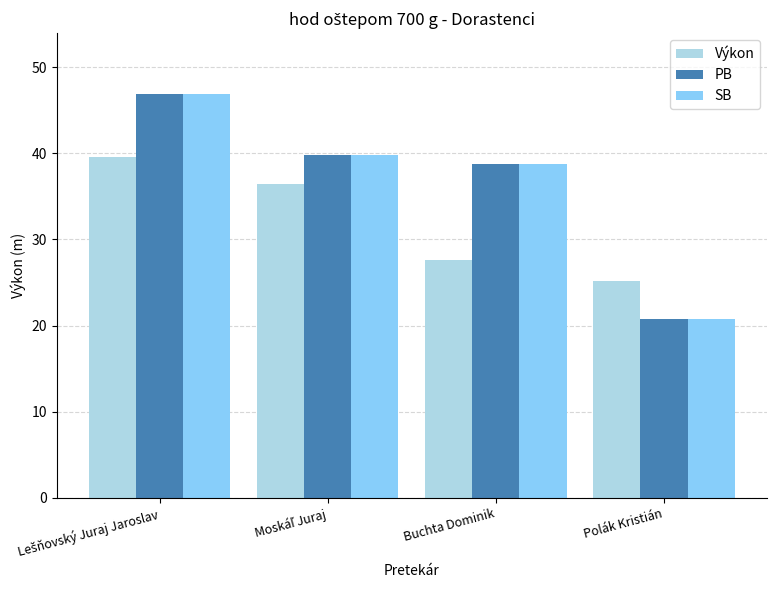

How many groups of bars are there?

4